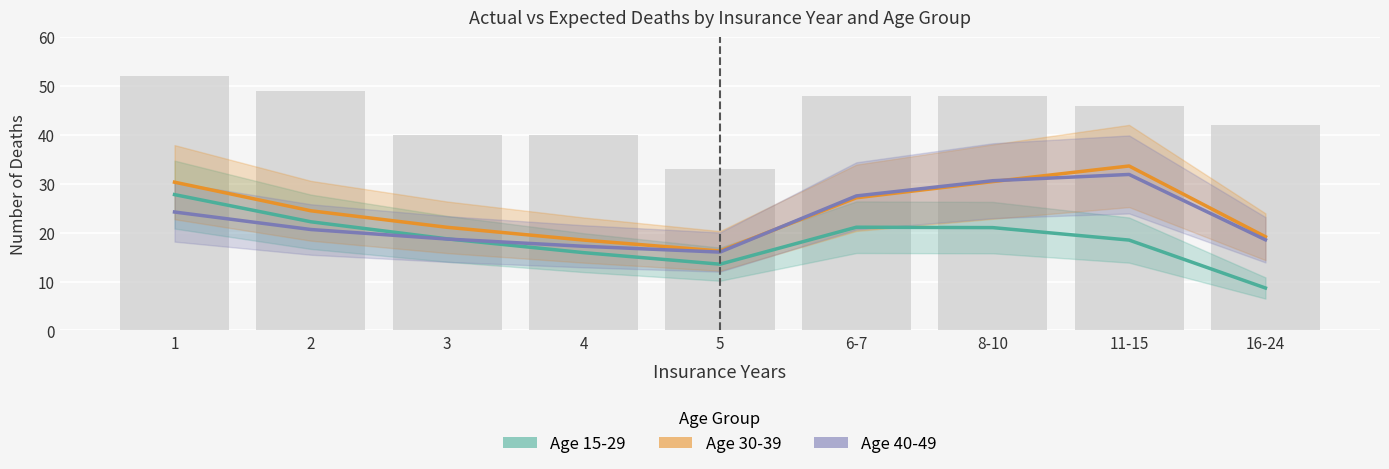

True or false: Expected Deaths (30-39) has a value of 19.2 at 16-24.

True